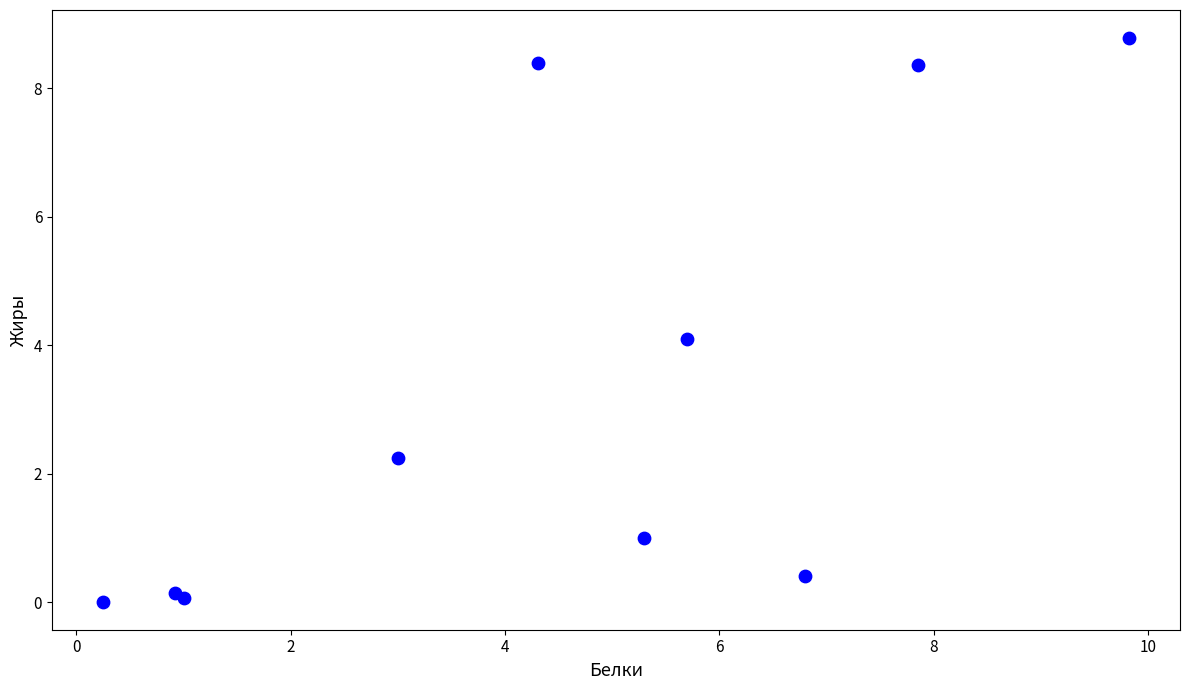

What Y value in the scatter plot is closest to 4?

4.1